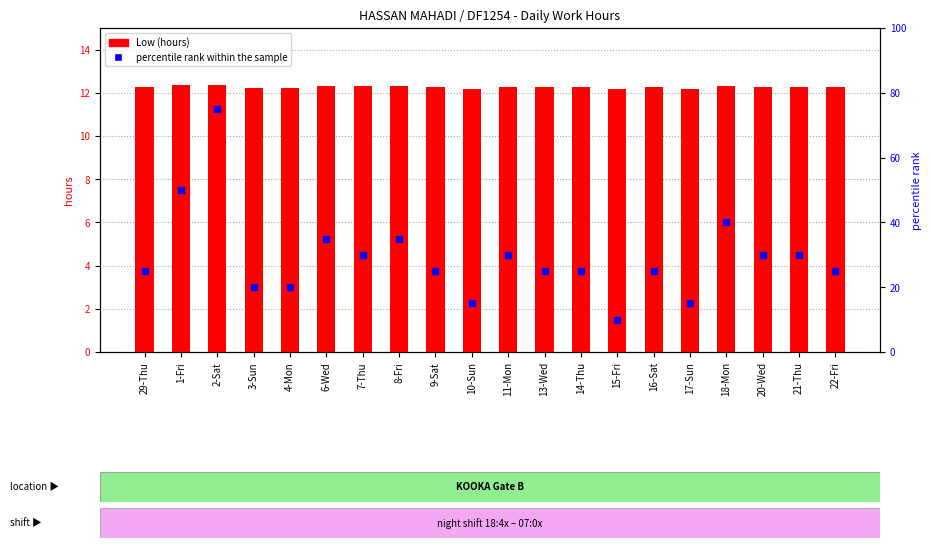

What is the difference between the highest and lowest values at 18-Mon?

27.7